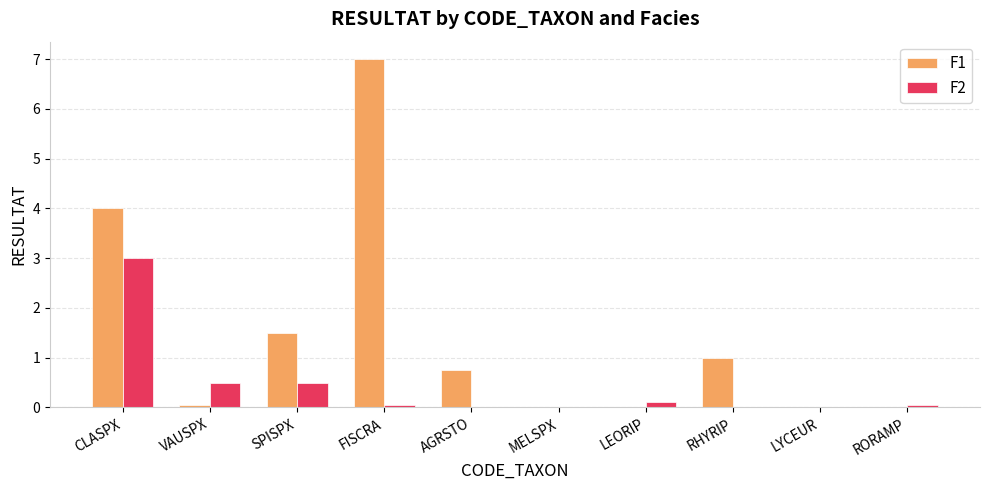

Is it true that F1 equals 0.0 at MELSPX?

True